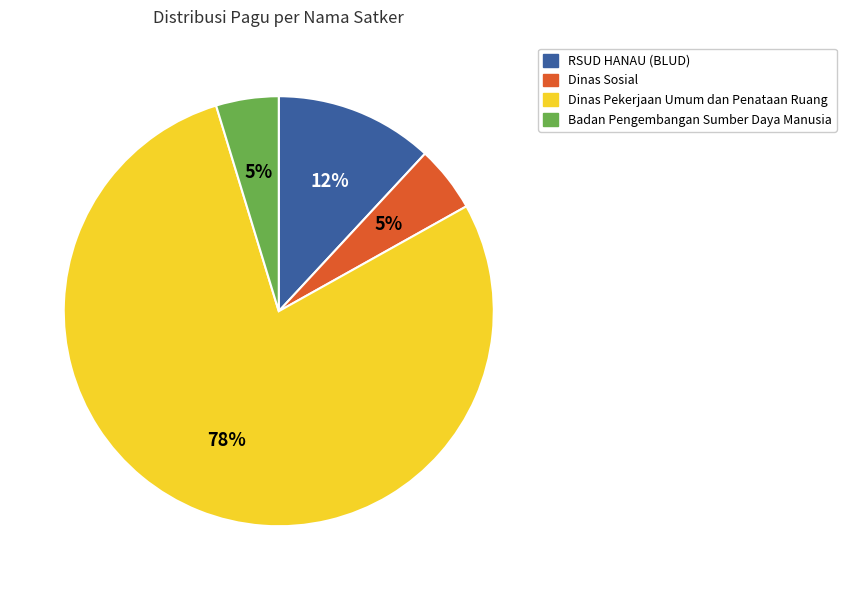

What percentage is the Badan Pengembangan Sumber Daya Manusia slice, to the nearest percent?

5%